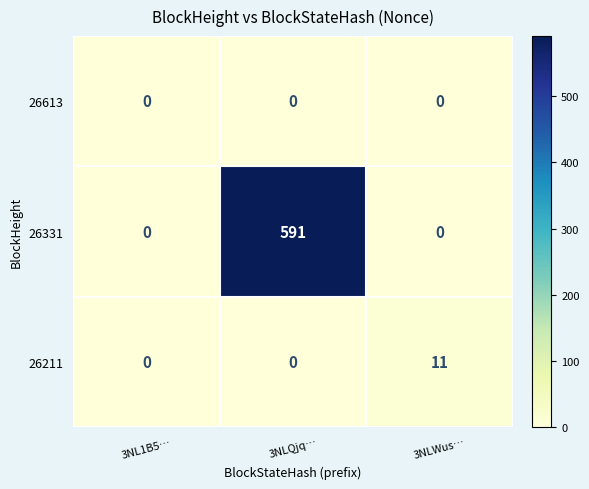

What is the total value across all series at 3NLWus…?

11